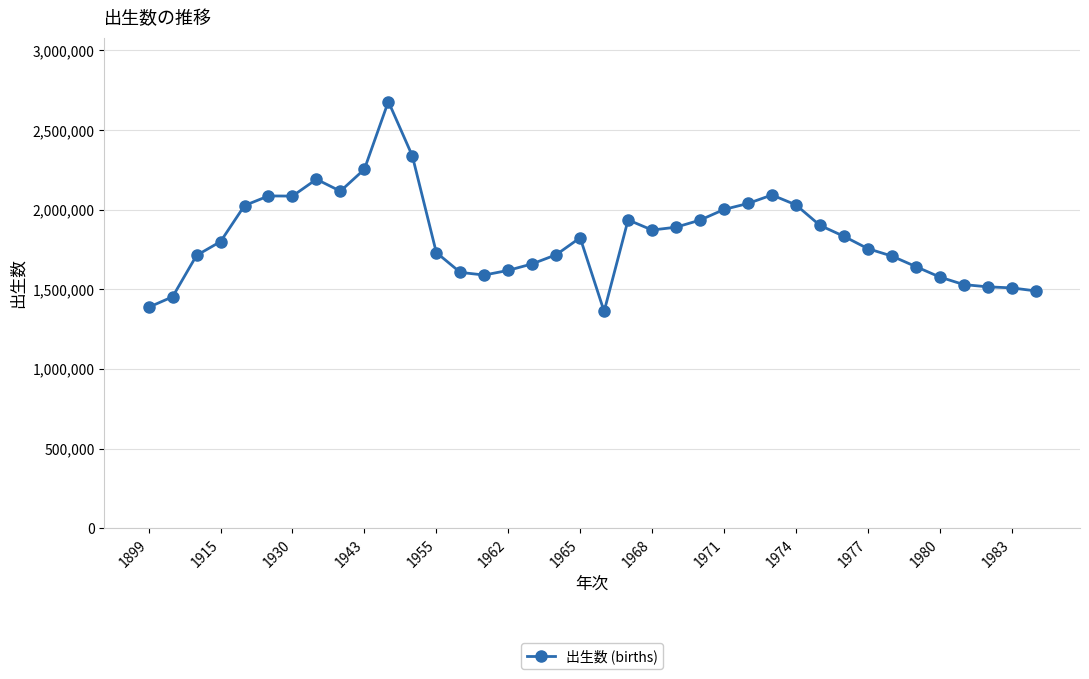

What is the value of the 4th point from the left?

1799326